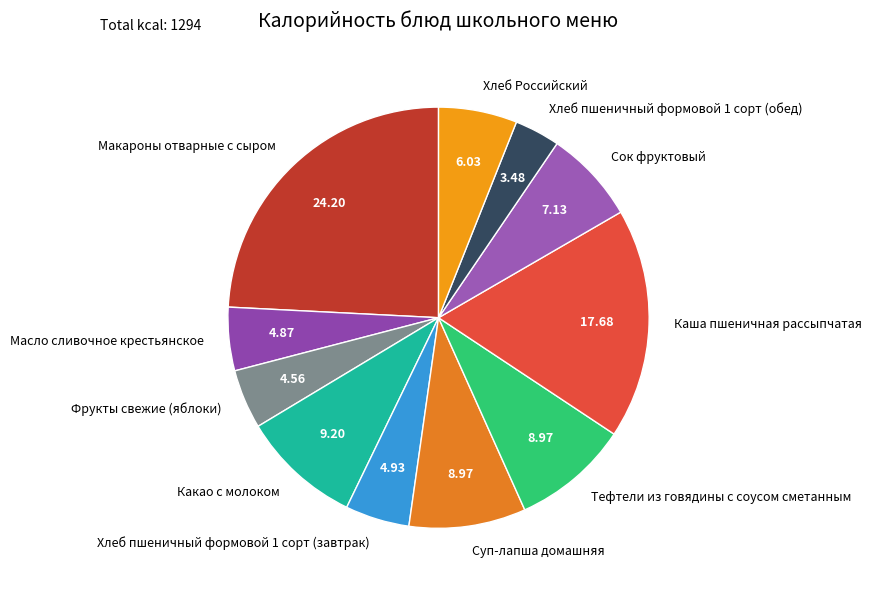

The Сок фруктовый slice represents 1% of the pie. True or false?

False